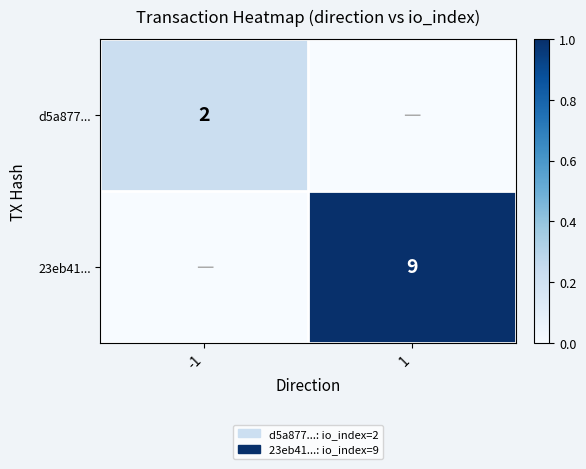

How many categories are shown in the chart?

2